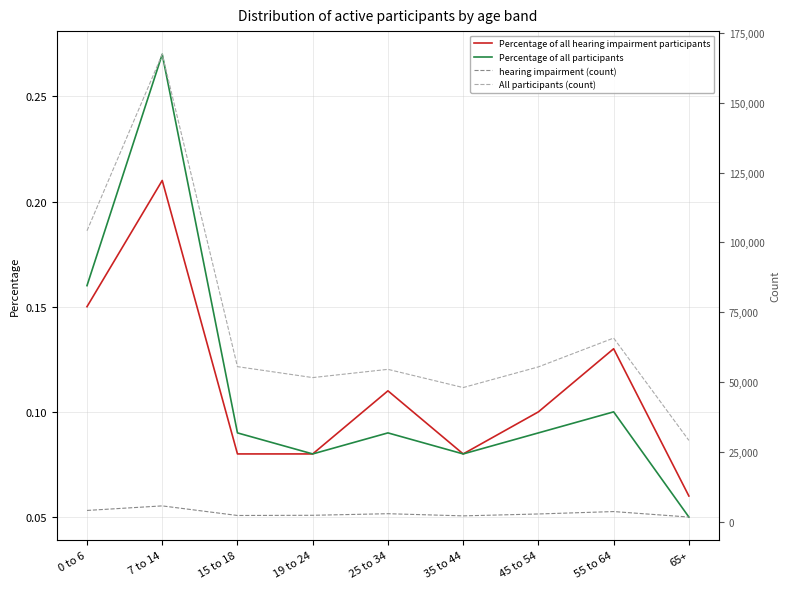

What is the label of the 7th point from the right?

15 to 18